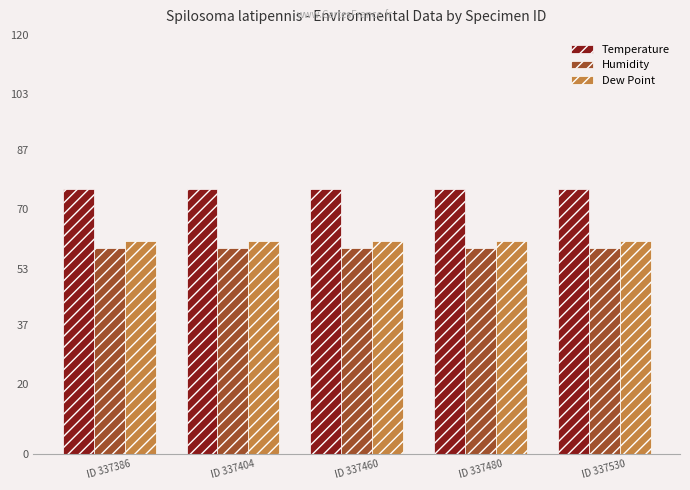

Reading left to right, transcribe all the data shown in this chart.

Temperature: 76	76	76	76	76
Humidity: 59	59	59	59	59
Dew Point: 61	61	61	61	61